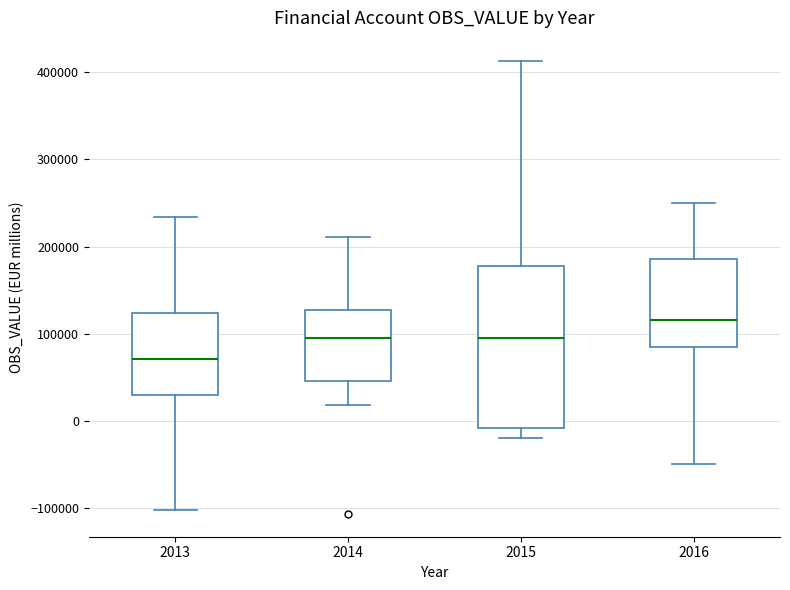

Reading left to right, transcribe this box plot: for each box, give where its median line is, the range the box spans, and where its two whiskers end, as read against the y-axis. The values are not printed on the chart, so give them approximately, as read against the axis.

2013: median 70000, box 30000 to 120000, whiskers -100000 to 230000
2014: median 90000, box 50000 to 130000, whiskers 20000 to 210000
2015: median 100000, box -10000 to 180000, whiskers -20000 to 410000
2016: median 120000, box 80000 to 190000, whiskers -50000 to 250000